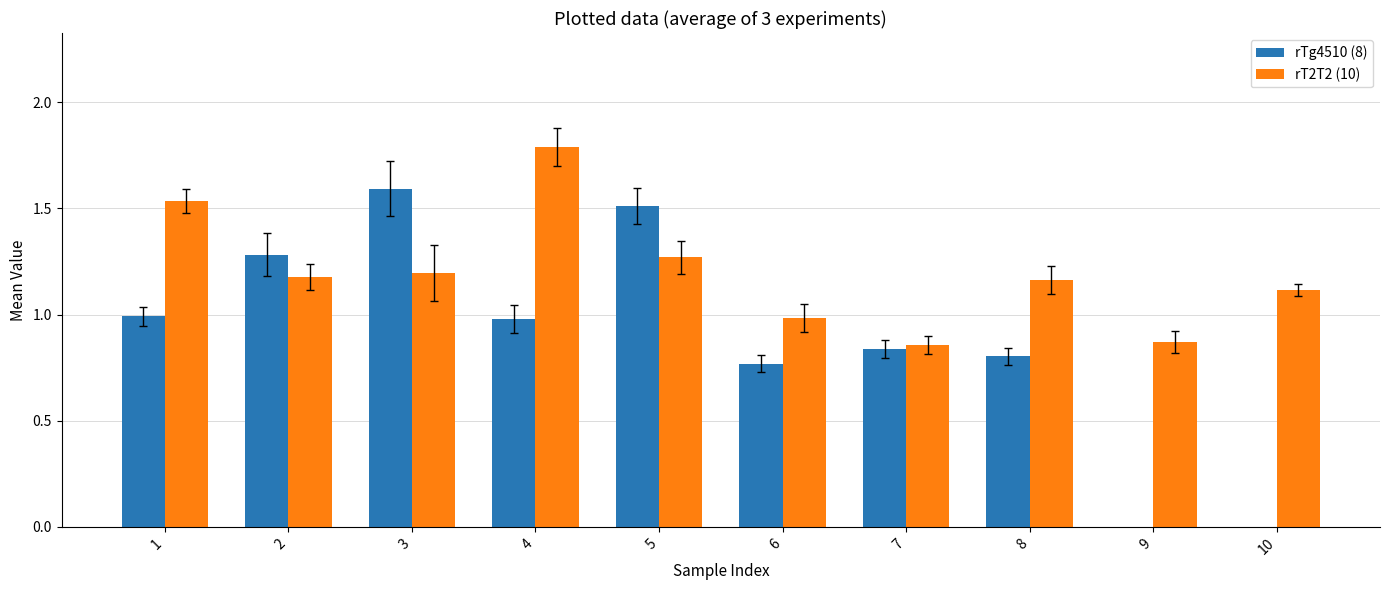

At 3, list the series in order from largest to smallest.

rTg4510 (8), rT2T2 (10)